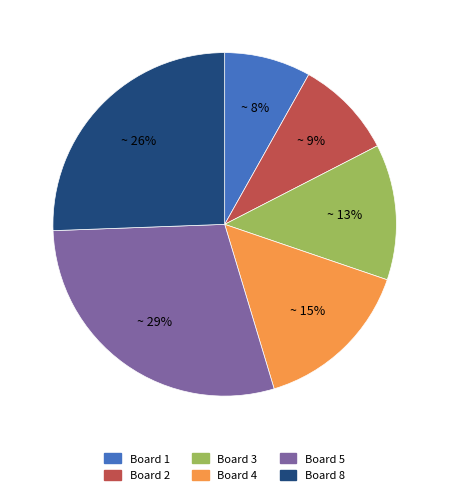

To the nearest percent, what is the difference between the largest and smallest slice percentages?

21%